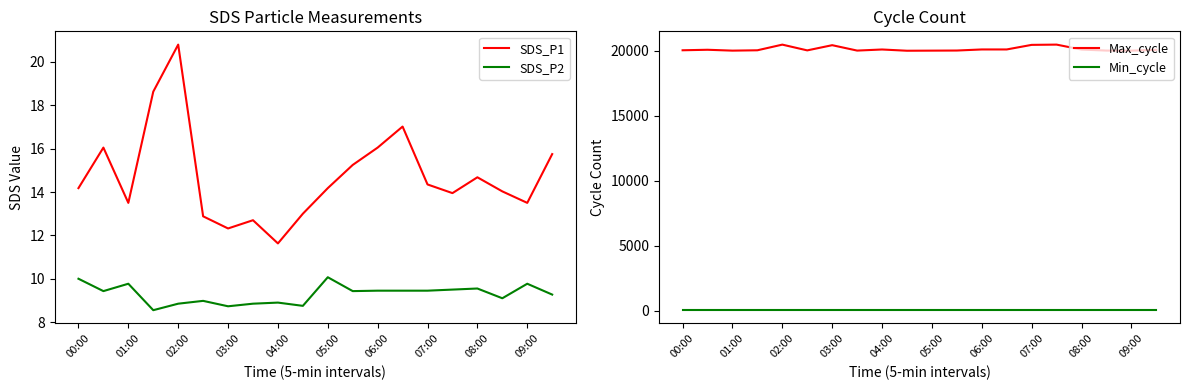

Which series has the widest spread of values?

Max_cycle